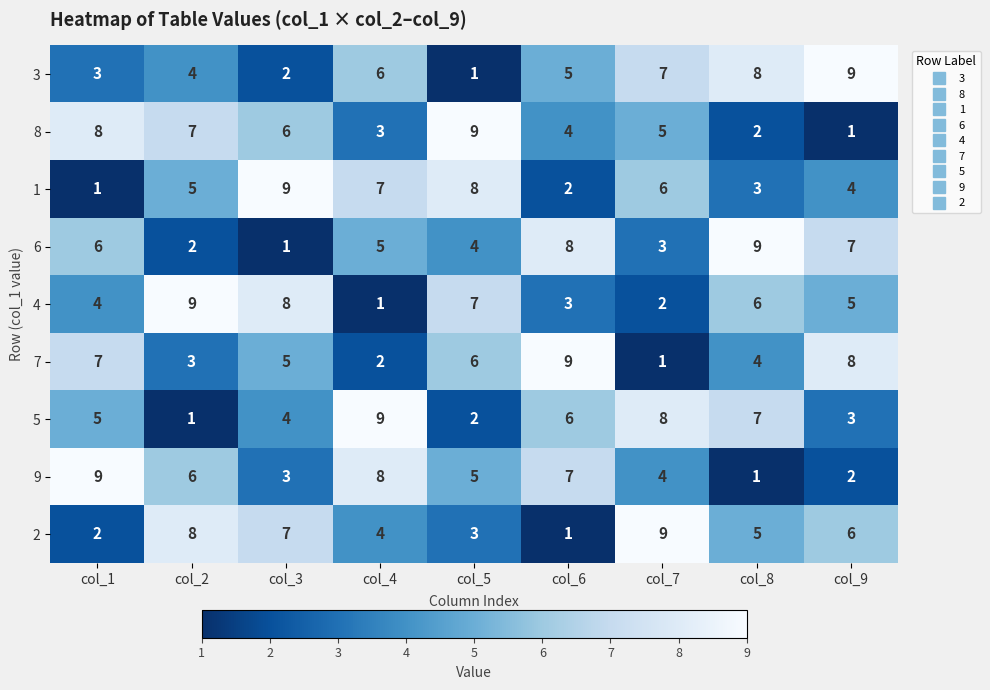

Count the 7 values in the range 3 to 7.

5